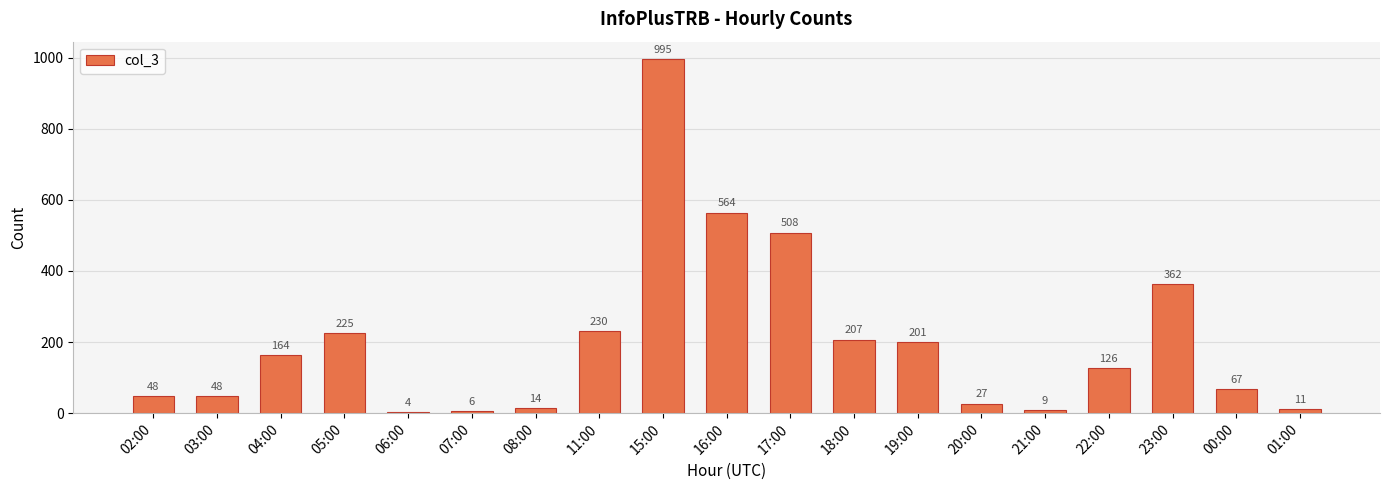

What is the change in value from 11:00 to 16:00?

+334